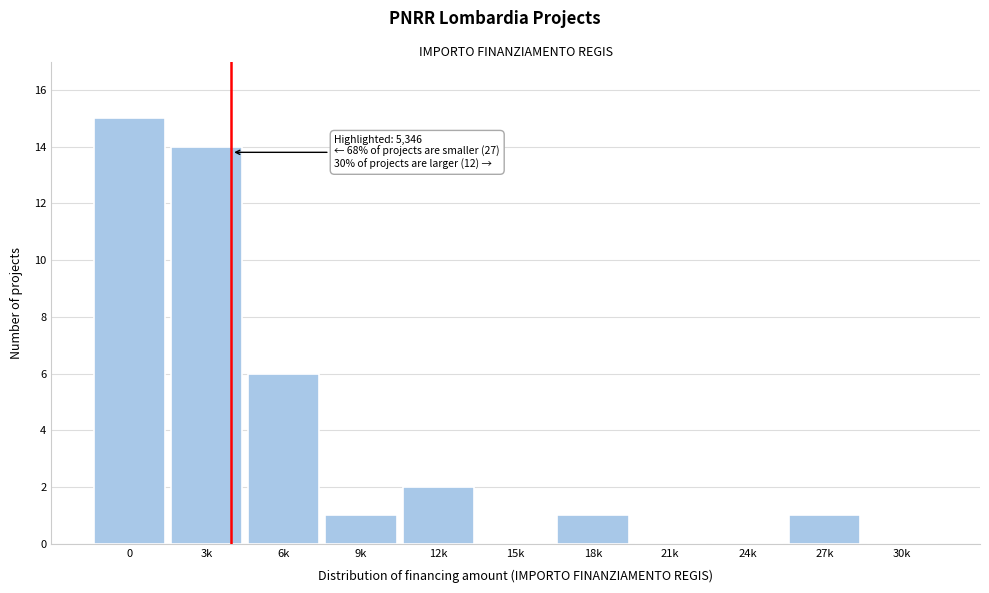

Reading right to left, list all the values displayed in this chart.

30k=0	27k=1	24k=0	21k=0	18k=1	15k=0	12k=2	9k=1	6k=6	3k=14	0=15